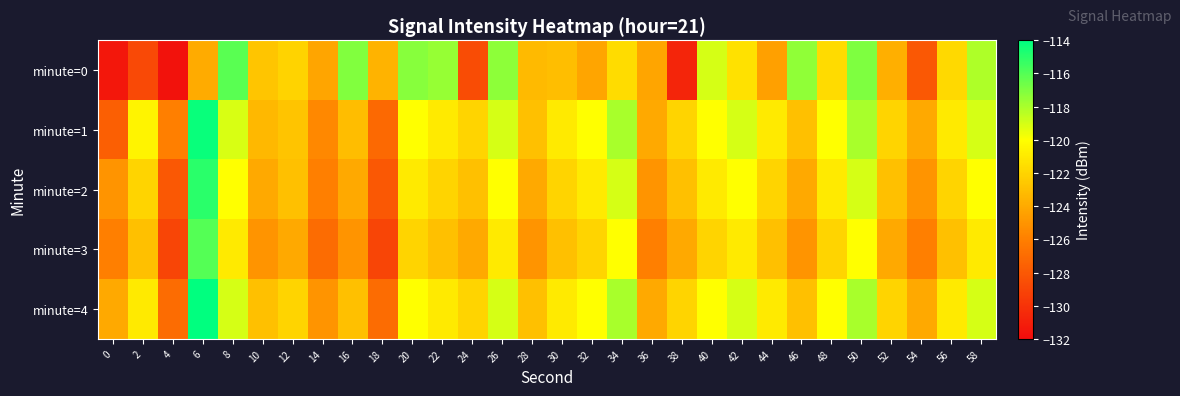

Reading left to right, what are all the values shown in this chart?

minute=0: 0=-131.4	2=-128.8	4=-131.7	6=-124.0	8=-116.1	10=-122.7	12=-122.0	14=-124.2	16=-117.0	18=-123.5	20=-117.2	22=-117.6	24=-128.7	26=-117.4	28=-123.2	30=-123.0	32=-124.2	34=-121.6	36=-124.2	38=-130.7	40=-119.1	42=-121.4	44=-124.5	46=-117.4	48=-121.7	50=-117.0	52=-123.8	54=-128.0	56=-121.8	58=-118.1
minute=1: 0=-127.7	2=-120.5	4=-126.0	6=-114.3	8=-119.1	10=-123.3	12=-122.7	14=-125.6	16=-123.1	18=-127.1	20=-120.0	22=-121.0	24=-122.0	26=-119.0	28=-123.0	30=-121.0	32=-120.0	34=-118.0	36=-124.0	38=-122.0	40=-120.0	42=-119.0	44=-121.0	46=-123.0	48=-120.0	50=-118.0	52=-122.0	54=-124.0	56=-121.0	58=-119.0
minute=2: 0=-125.0	2=-122.0	4=-128.0	6=-115.0	8=-120.0	10=-124.0	12=-123.0	14=-126.0	16=-124.0	18=-128.0	20=-121.0	22=-122.0	24=-123.0	26=-120.0	28=-124.0	30=-122.0	32=-121.0	34=-119.0	36=-125.0	38=-123.0	40=-121.0	42=-120.0	44=-122.0	46=-124.0	48=-121.0	50=-119.0	52=-123.0	54=-125.0	56=-122.0	58=-120.0
minute=3: 0=-126.0	2=-123.0	4=-129.0	6=-116.0	8=-121.0	10=-125.0	12=-124.0	14=-127.0	16=-125.0	18=-129.0	20=-122.0	22=-123.0	24=-124.0	26=-121.0	28=-125.0	30=-123.0	32=-122.0	34=-120.0	36=-126.0	38=-124.0	40=-122.0	42=-121.0	44=-123.0	46=-125.0	48=-122.0	50=-120.0	52=-124.0	54=-126.0	56=-123.0	58=-121.0
minute=4: 0=-124.0	2=-121.0	4=-127.0	6=-114.0	8=-119.0	10=-123.0	12=-122.0	14=-125.0	16=-123.0	18=-127.0	20=-120.0	22=-121.0	24=-122.0	26=-119.0	28=-123.0	30=-121.0	32=-120.0	34=-118.0	36=-124.0	38=-122.0	40=-120.0	42=-119.0	44=-121.0	46=-123.0	48=-120.0	50=-118.0	52=-122.0	54=-124.0	56=-121.0	58=-119.0